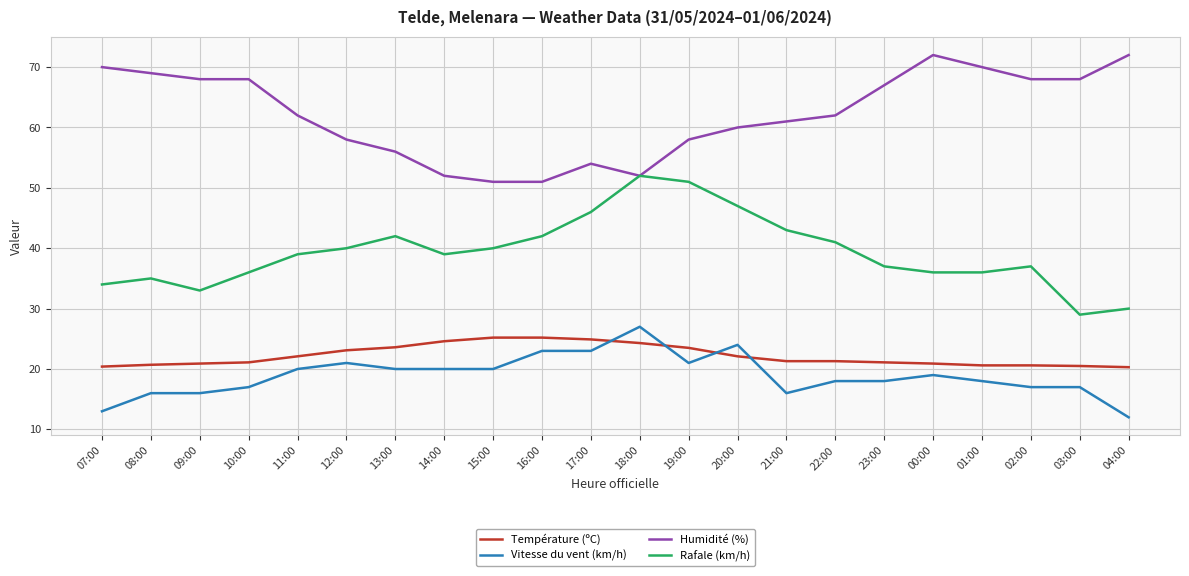

True or false: Température (ºC) and Rafale (km/h) cross at least once.

False